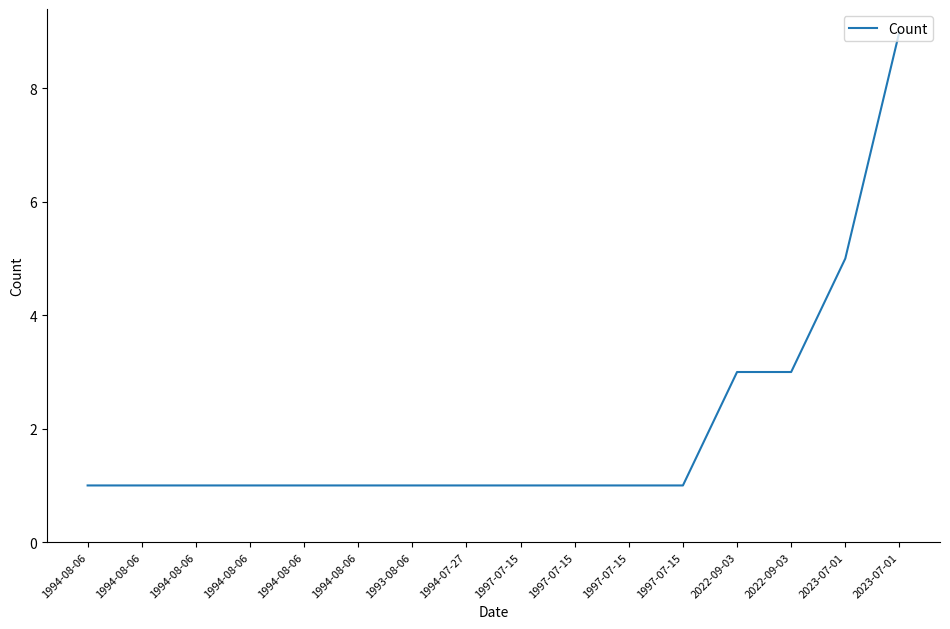

What is the greatest value displayed?

9